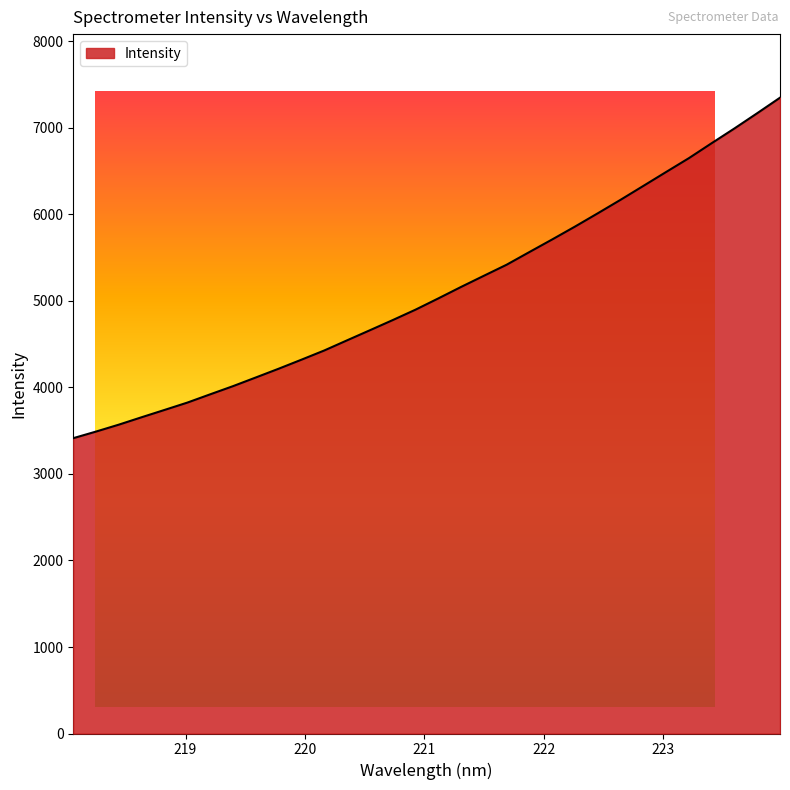

What is the label of the 20th point from the right?

220.3533